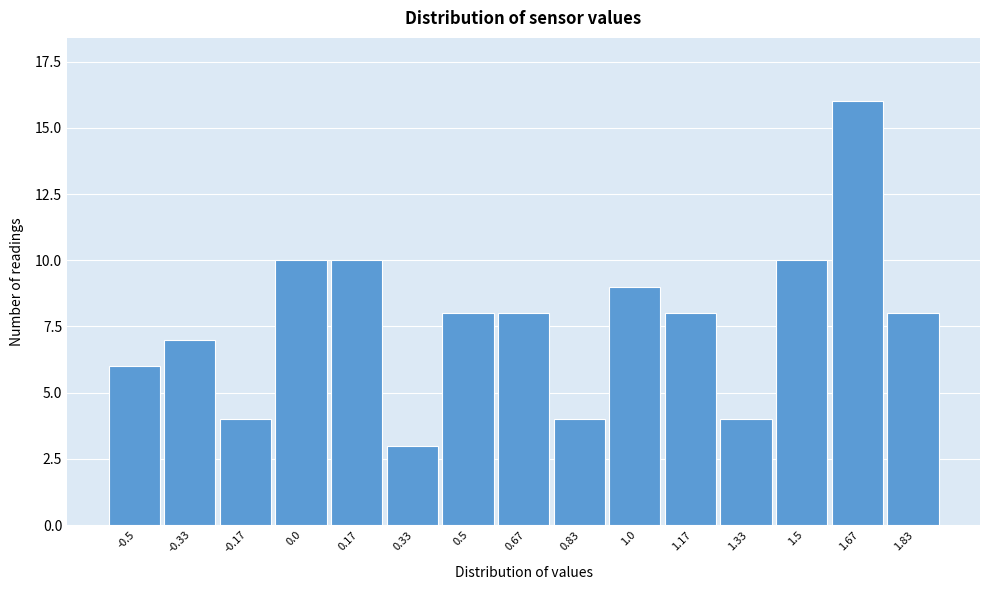

Reading left to right, what are all the values shown in this chart?

6	7	4	10	10	3	8	8	4	9	8	4	10	16	8